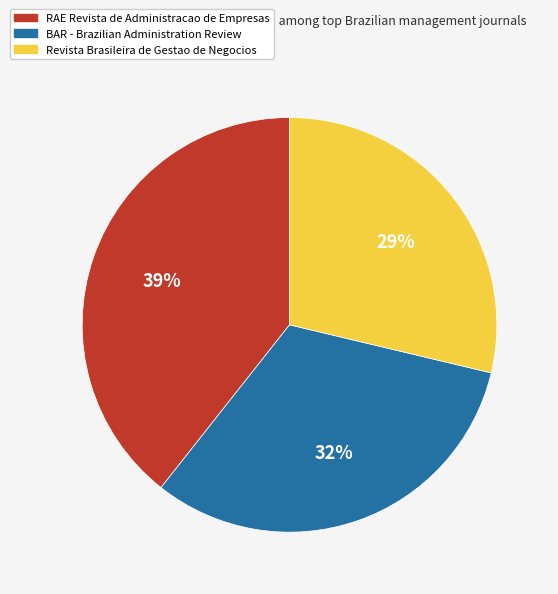

What percentage is the RAE Revista de Administracao de Empresas slice, to the nearest percent?

39%